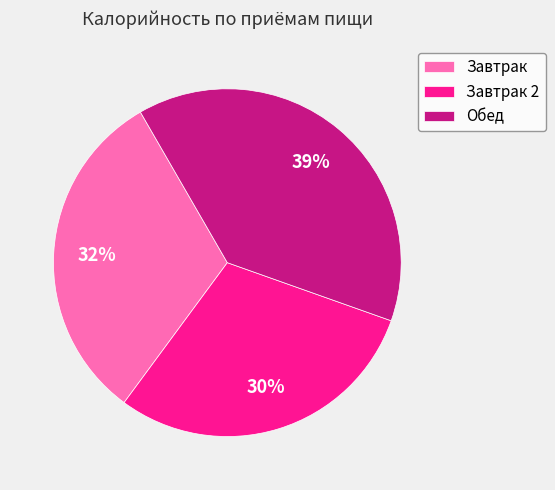

Which slice is the largest?

Обед